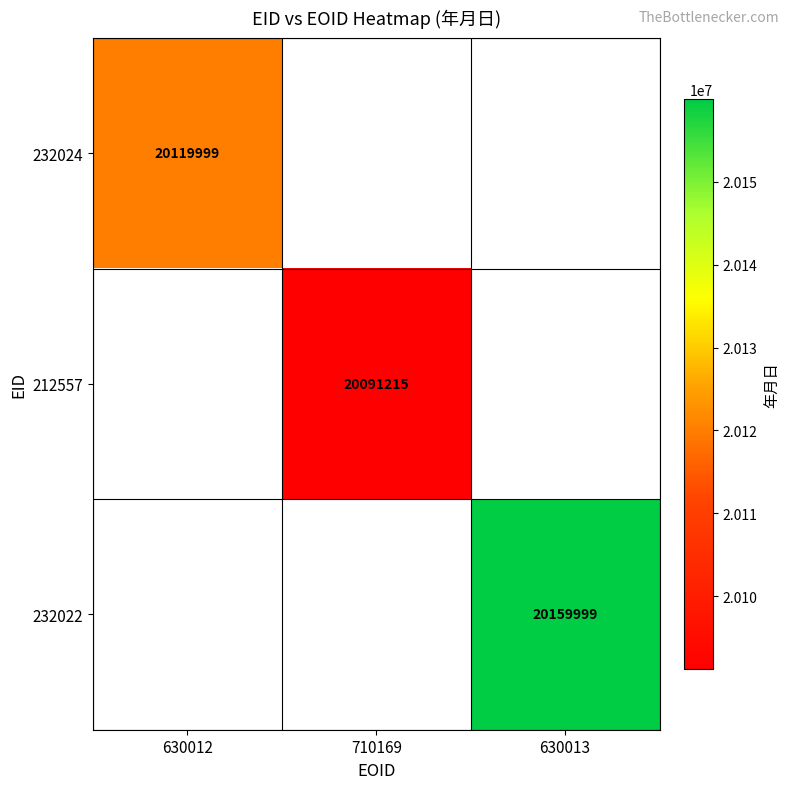

Is it true that 212557 equals 20091215 at 710169?

True